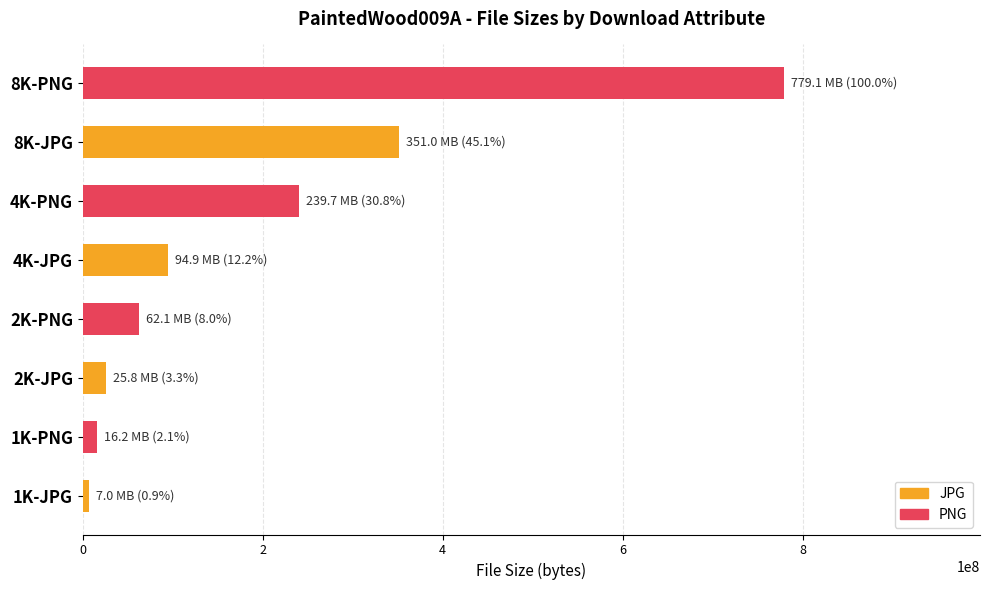

What is the difference between the maximum and second lowest values in the JPG series?

325265824